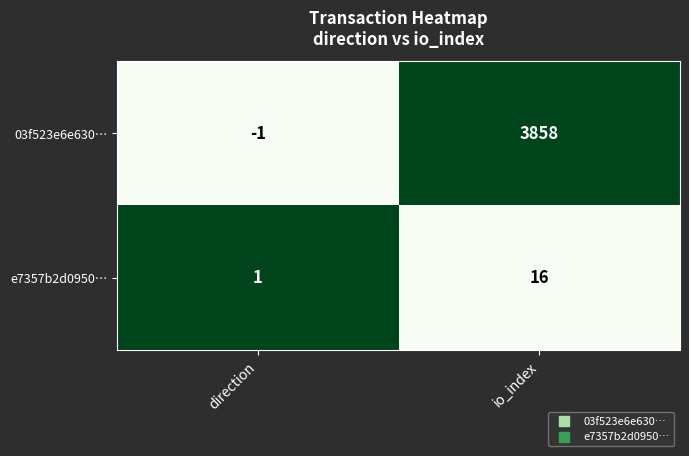

At which category is the sum across all series the highest?

io_index